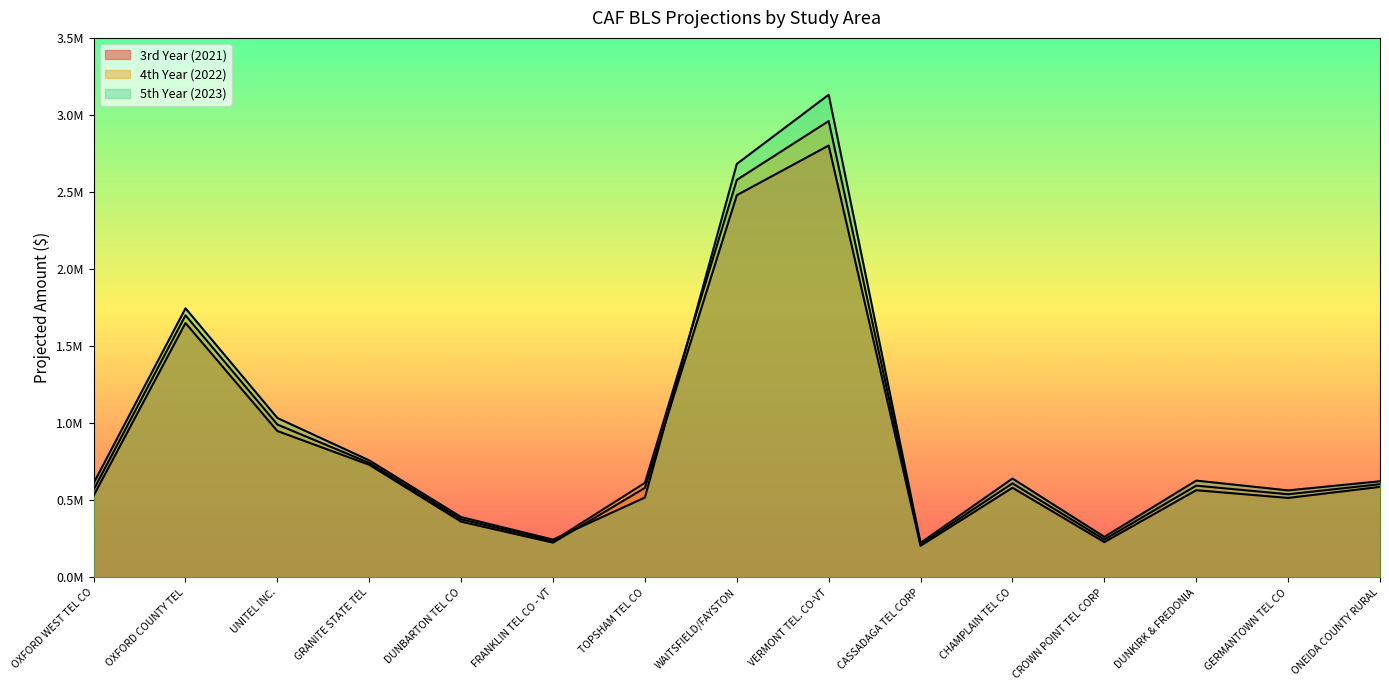

What is the average value of the 4th Year (2022) series?

905541.2